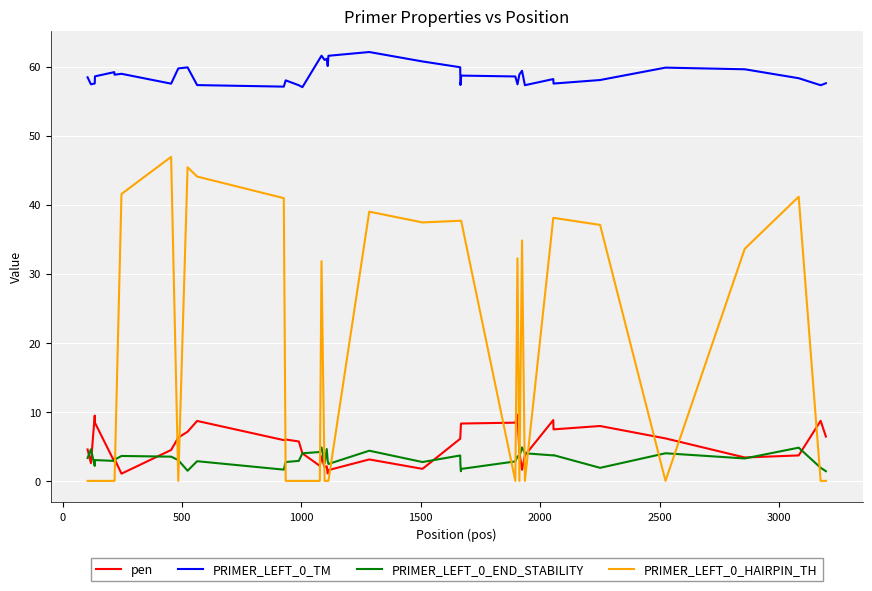

Which series has the largest total across all categories?

PRIMER_LEFT_0_TM